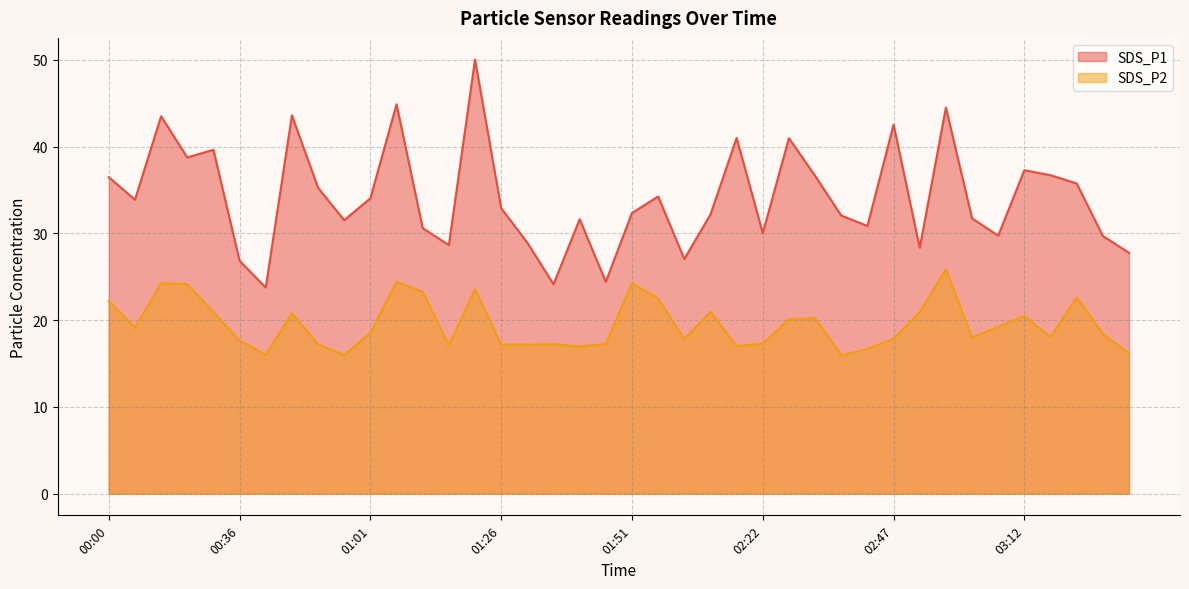

The value of SDS_P1 at 02:42 is 50.9. True or false?

False